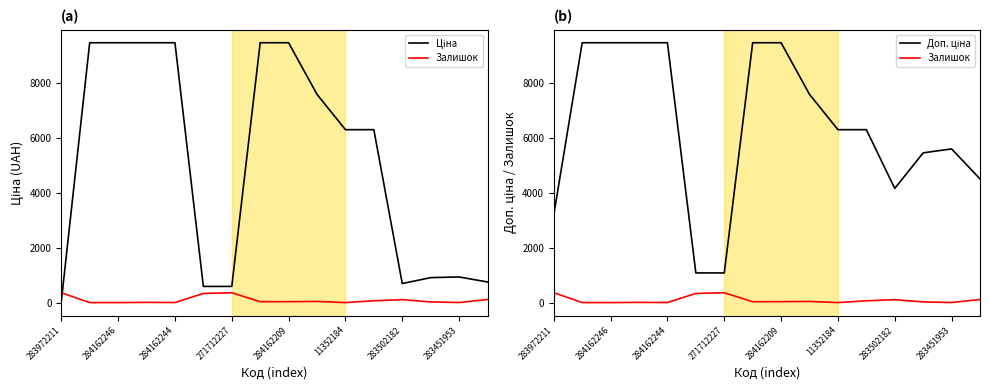

What is the approximate value of Залишок at 283451953?

2.0